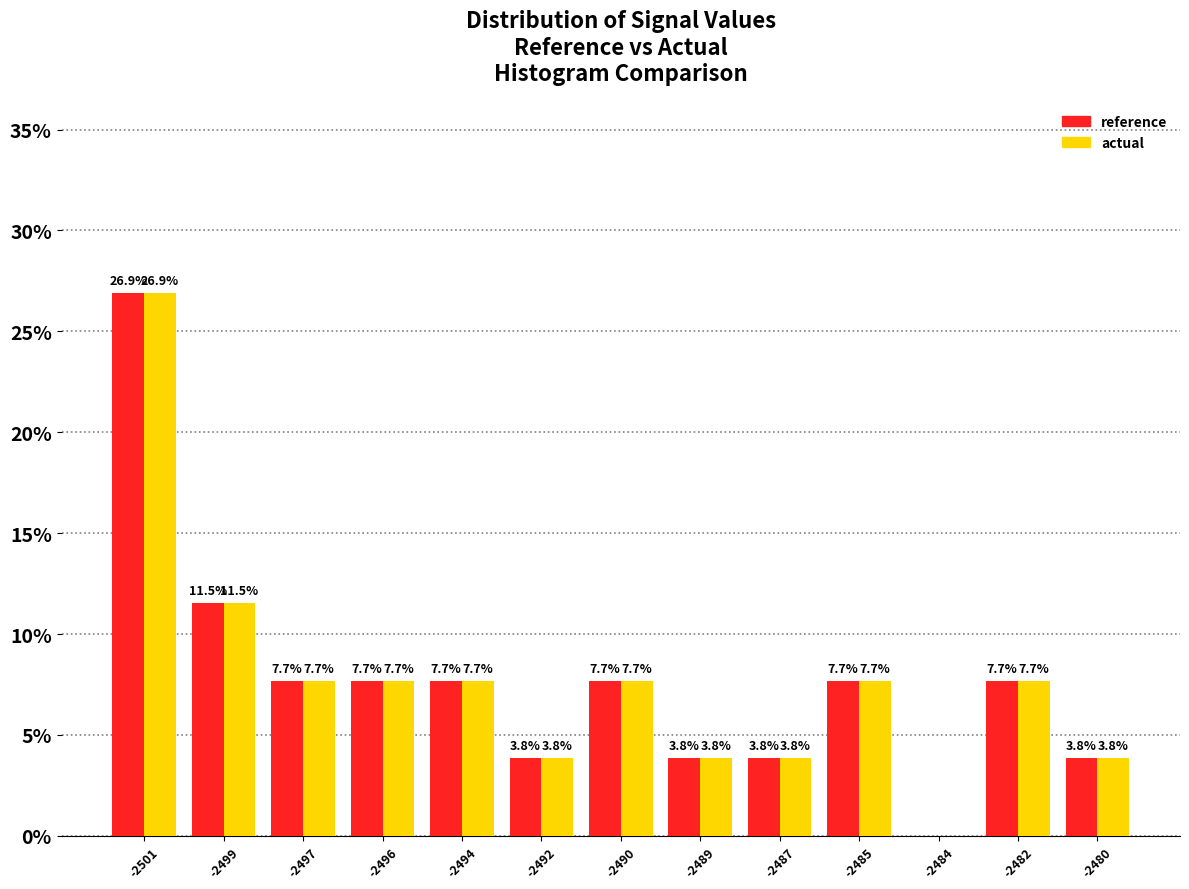

Reading left to right, what are all the values shown in this chart?

reference: -2501=26.9	-2499=11.5	-2497=7.7	-2496=7.7	-2494=7.7	-2492=3.8	-2490=7.7	-2489=3.8	-2487=3.8	-2485=7.7	-2484=0.0	-2482=7.7	-2480=3.8
actual: -2501=26.9	-2499=11.5	-2497=7.7	-2496=7.7	-2494=7.7	-2492=3.8	-2490=7.7	-2489=3.8	-2487=3.8	-2485=7.7	-2484=0.0	-2482=7.7	-2480=3.8